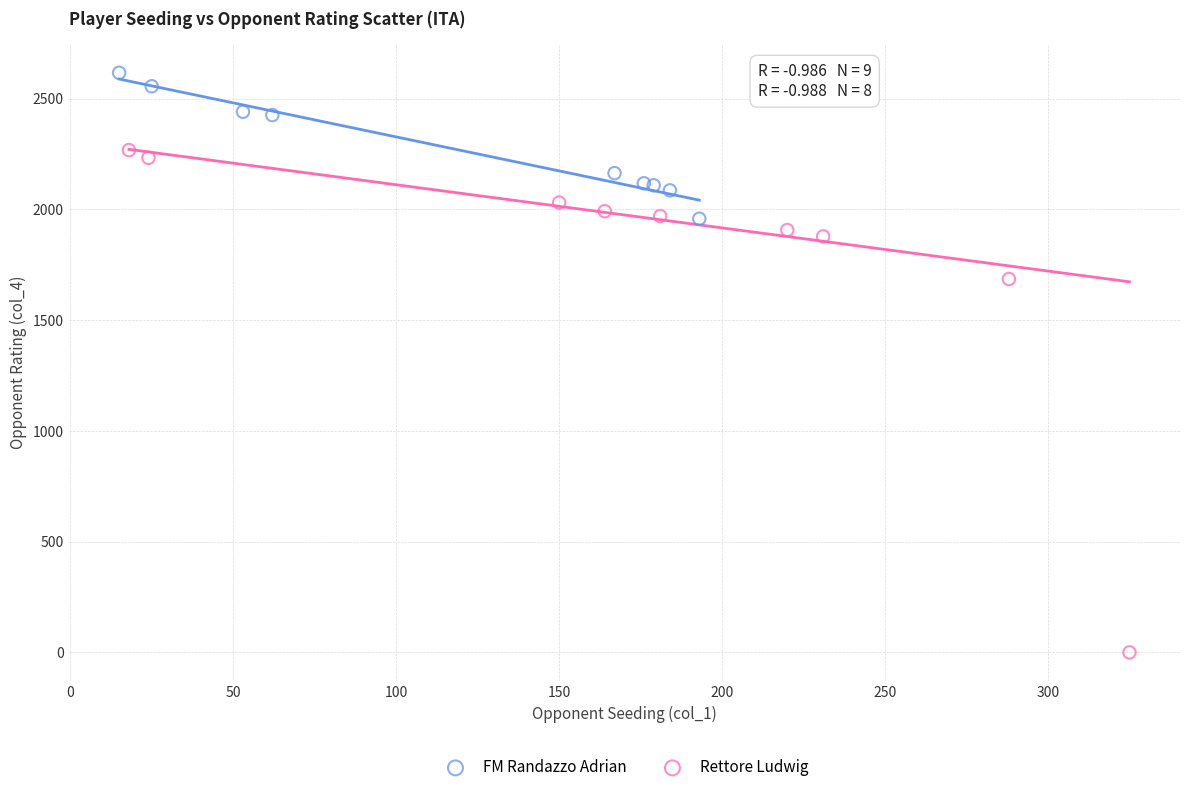

What are all the series names shown in the legend?

FM Randazzo Adrian, Rettore Ludwig